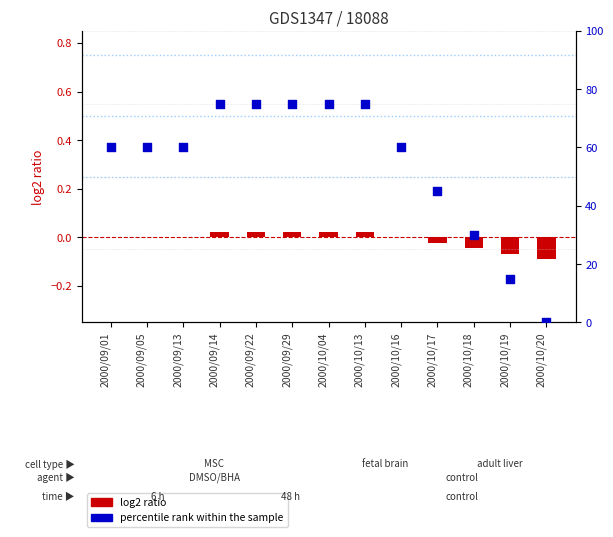

Which series has the largest total across all categories?

percentile rank within the sample